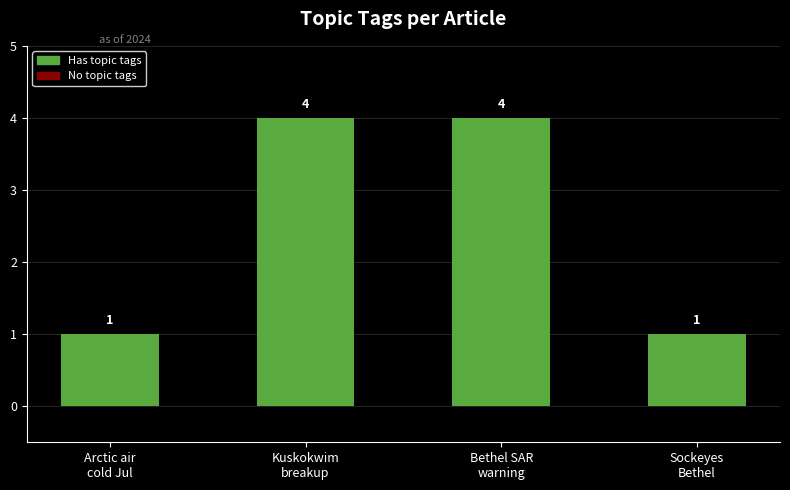

What is the value of the 2nd bar from the left?

4